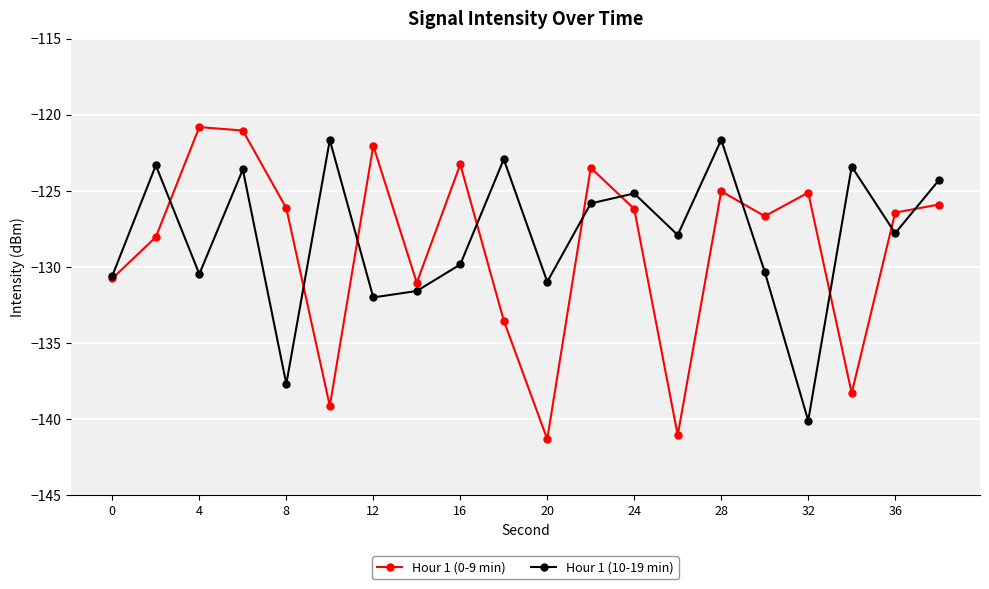

True or false: Hour 1 (0-9 min) and Hour 1 (10-19 min) cross at least once.

True